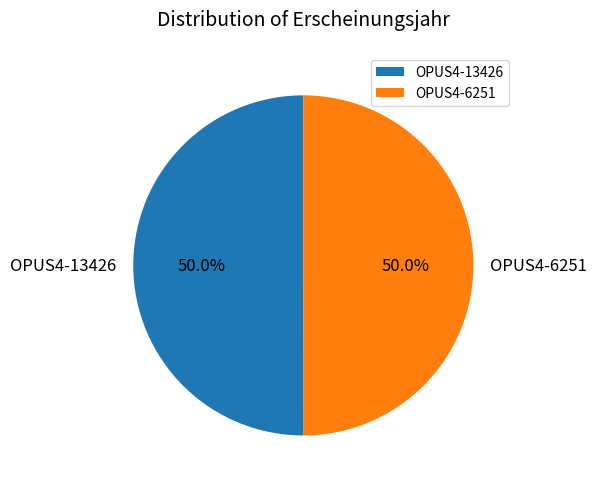

The OPUS4-13426 slice represents 50% of the pie. True or false?

True